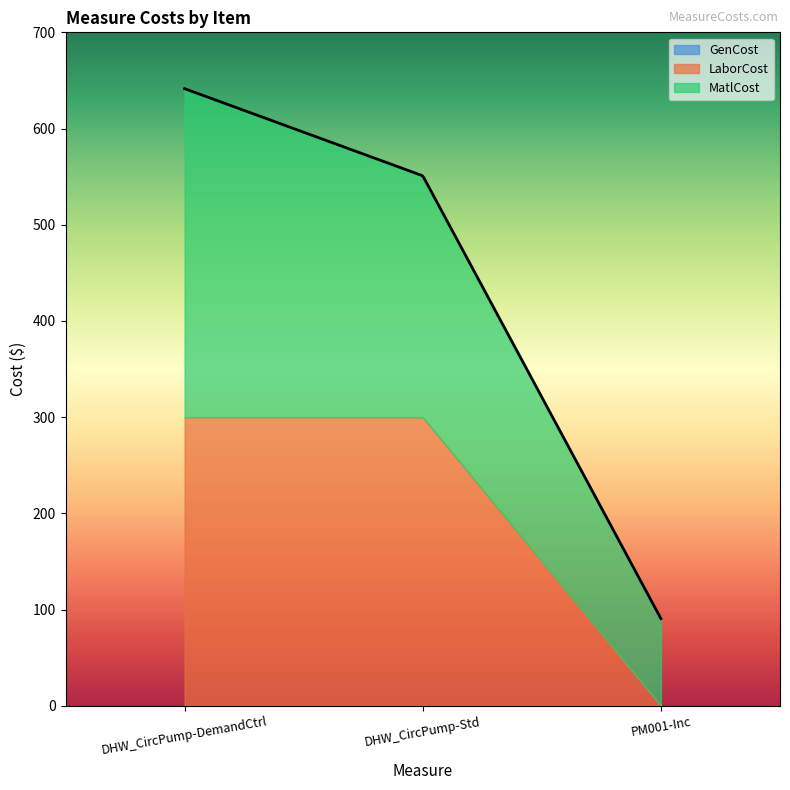

Count the number of categories in the chart.

3